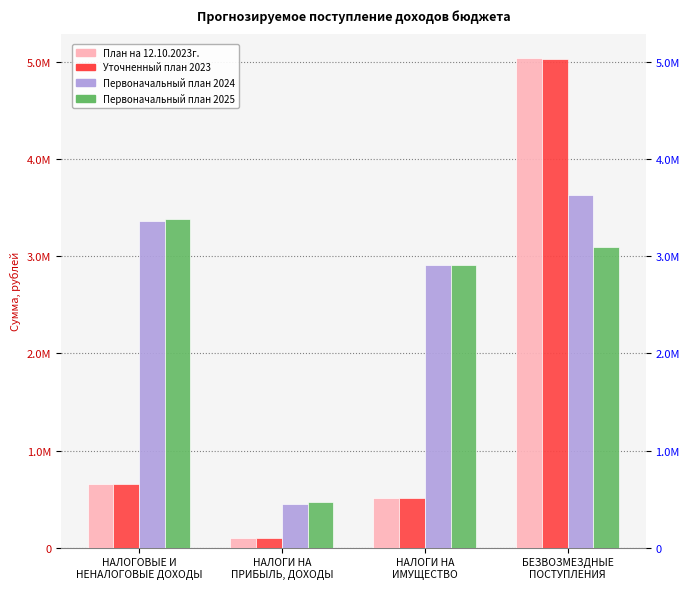

Rank the series at БЕЗВОЗМЕЗДНЫЕ
ПОСТУПЛЕНИЯ from lowest to highest value.

Первоначальный план 2025, Первоначальный план 2024, Уточненный план 2023, План на 12.10.2023г.